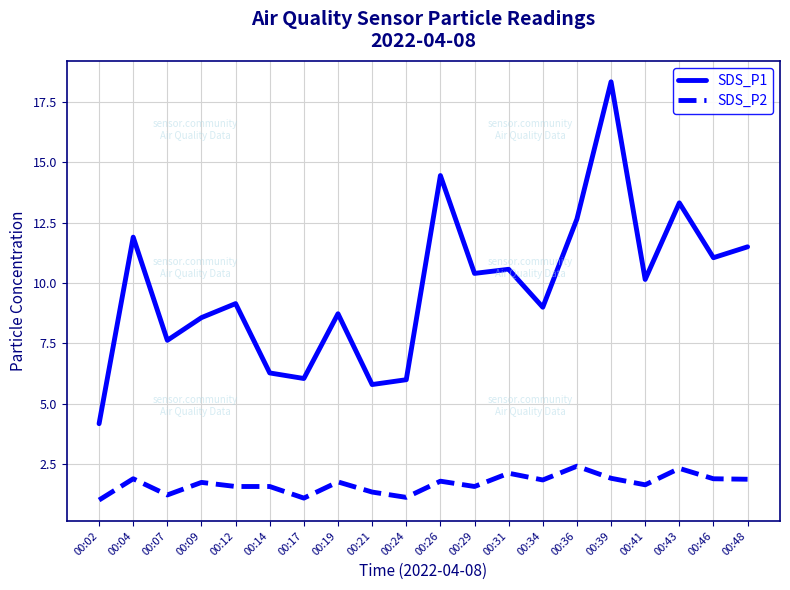

The value of SDS_P2 at 00:17 is 2.0. True or false?

False